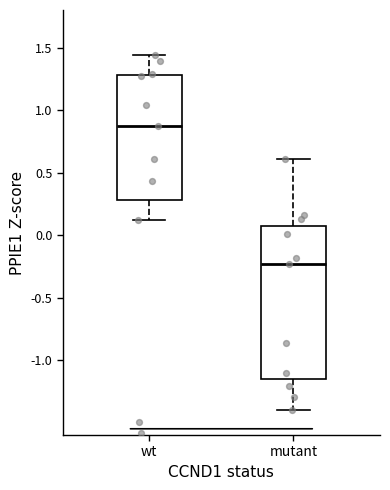

Reading left to right, read every box against the y-axis: the position of its median line, the range the box covers, and the ends of its whiskers. The values are not printed on the chart, so give them approximately, as read against the axis.

wt: median 0.85, box 0.30 to 1.30, whiskers 0.10 to 1.45
mutant: median -0.25, box -1.15 to 0.05, whiskers -1.40 to 0.60